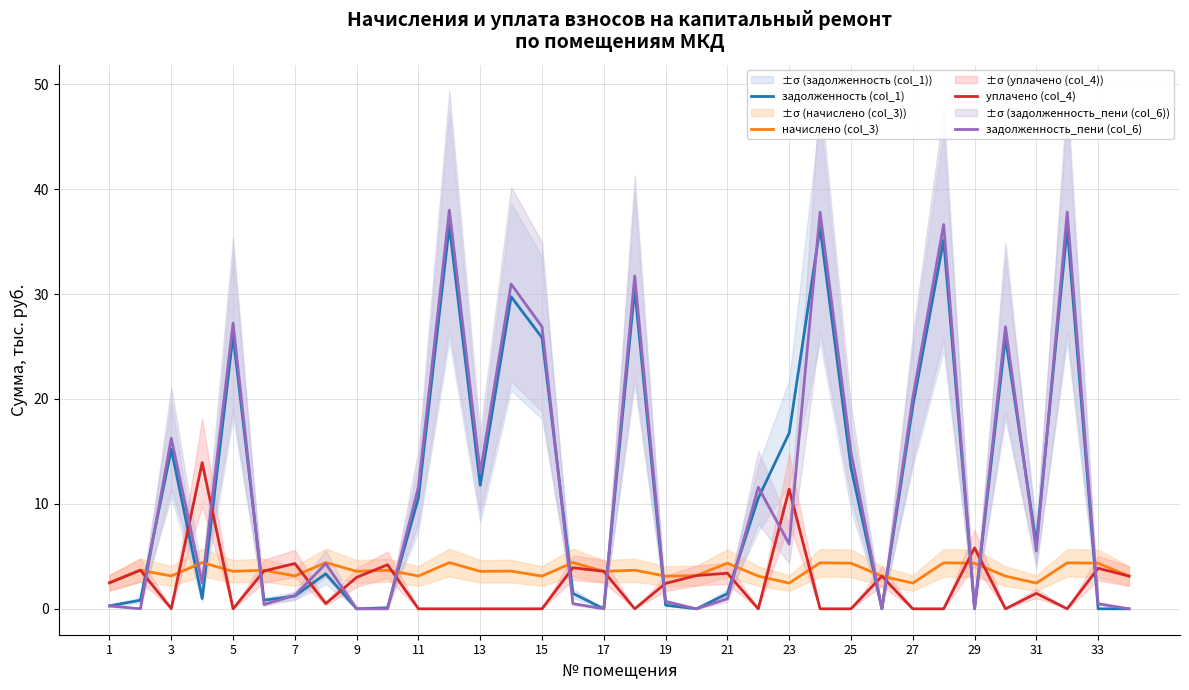

What is the maximum value for задолженность_пени (col_6)?

38.0